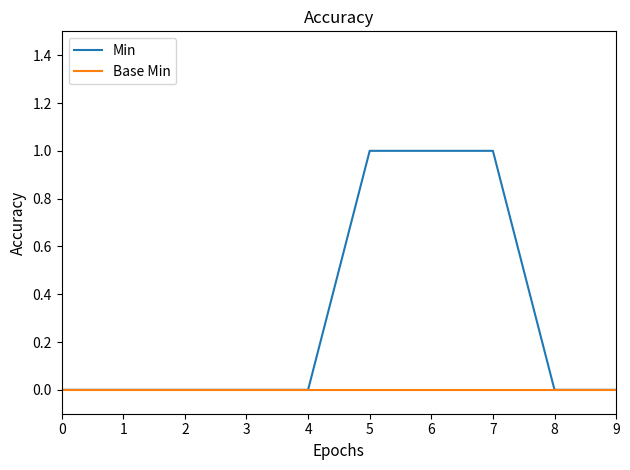

True or false: Min has a value of 1 at 5.

True